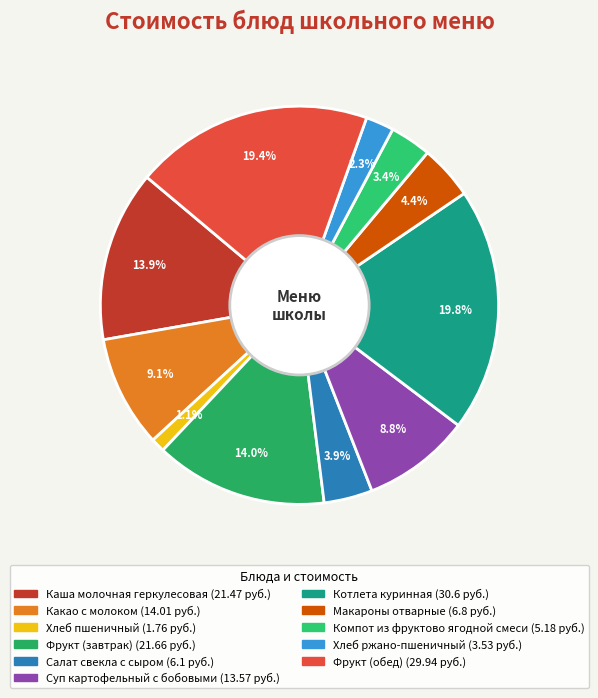

To the nearest percent, what is the average slice percentage?

9%